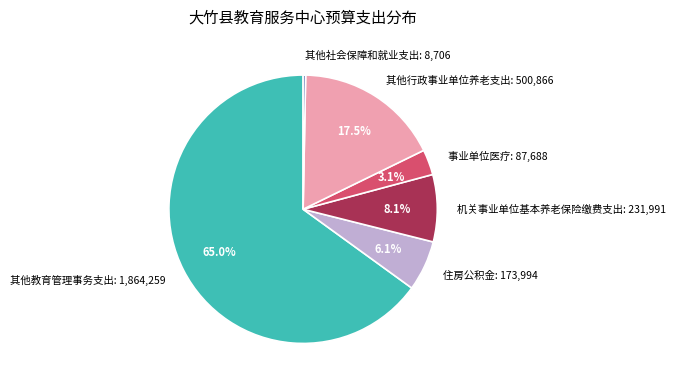

Rank the categories by value from highest to lowest.

其他教育管理事务支出, 其他行政事业单位养老支出, 机关事业单位基本养老保险缴费支出, 住房公积金, 事业单位医疗, 其他社会保障和就业支出